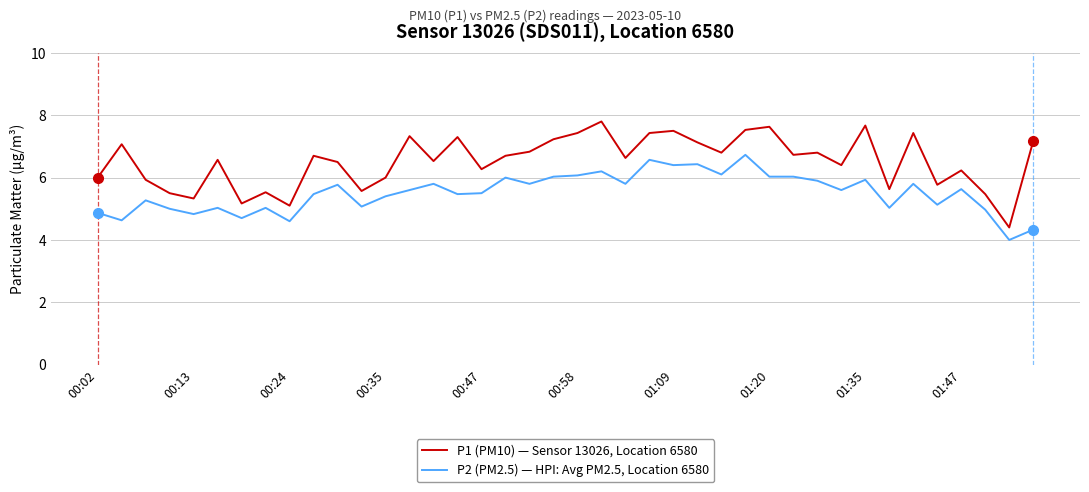

Which series has the largest range (max minus min)?

P1 (PM10) — Sensor 13026, Location 6580